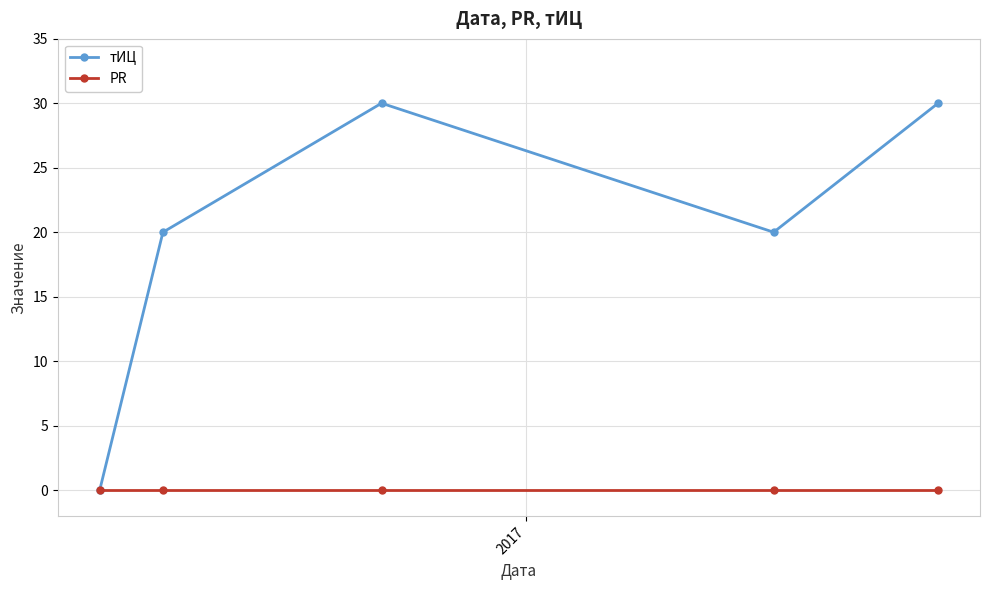

Reading left to right, list all the values displayed in this chart.

тИЦ: 0	20	30	20	30
PR: 0	0	0	0	0